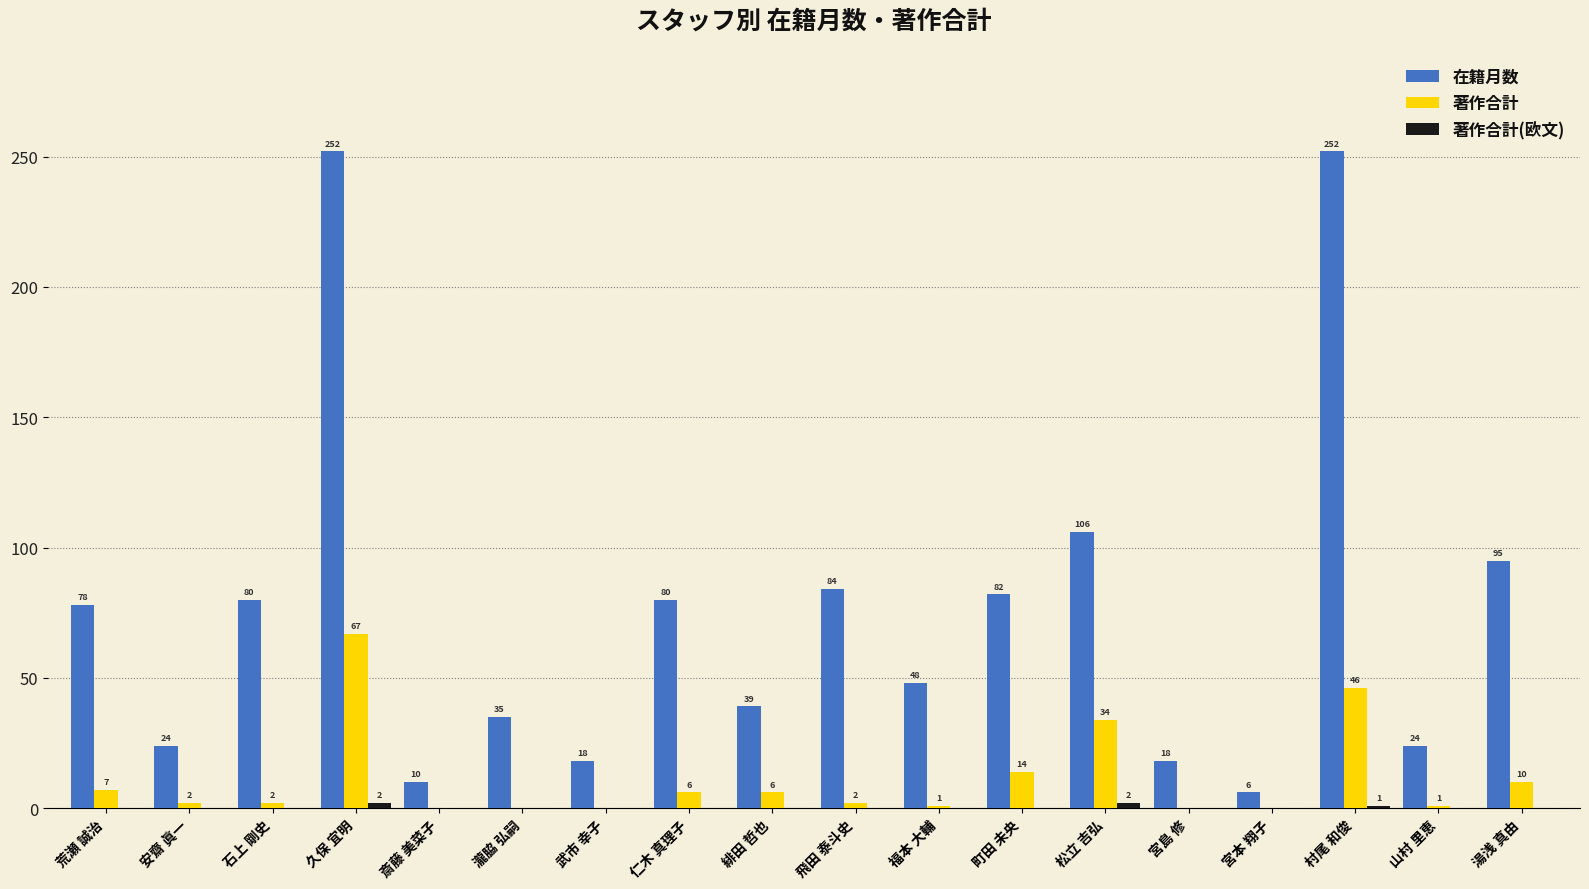

What is the total value across all series at 瀧脇 弘嗣?

35